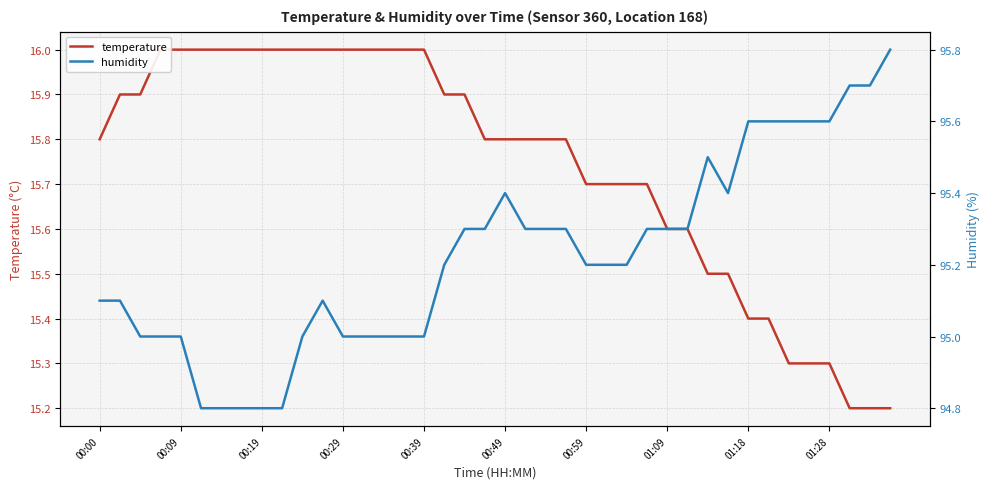

What is the average value of the temperature series?

15.7